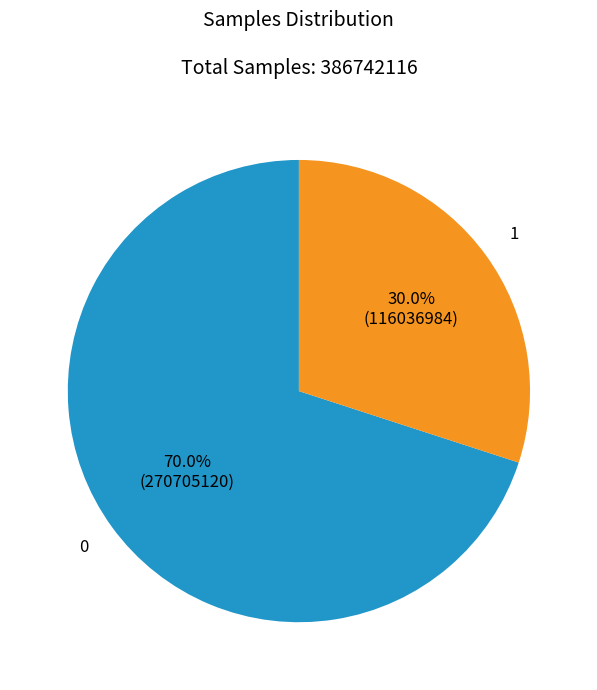

Is there any slice that represents more than half of the pie?

Yes